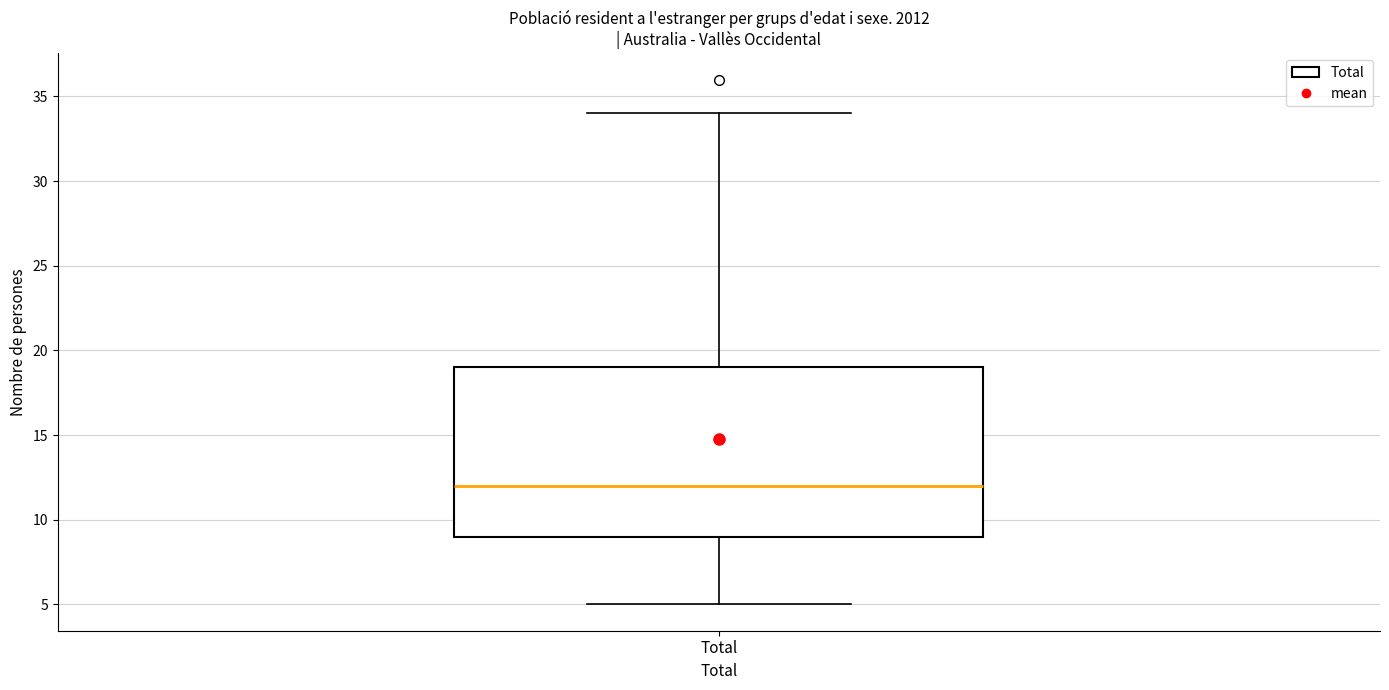

Read this box plot against the y-axis: the position of the median line, the range covered by the box, and the ends of both whiskers. The values are not printed on the chart, so give them approximately, as read against the axis.

median 12, box 9 to 19, whiskers 5 to 34